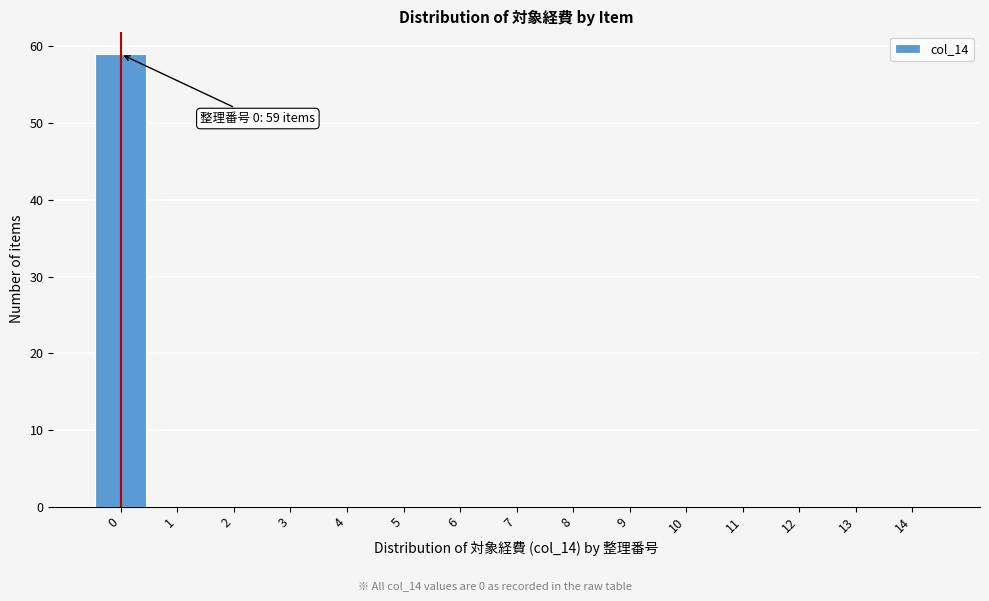

Reading left to right, what are all the values shown in this chart?

0=59	1=0	2=0	3=0	4=0	5=0	6=0	7=0	8=0	9=0	10=0	11=0	12=0	13=0	14=0